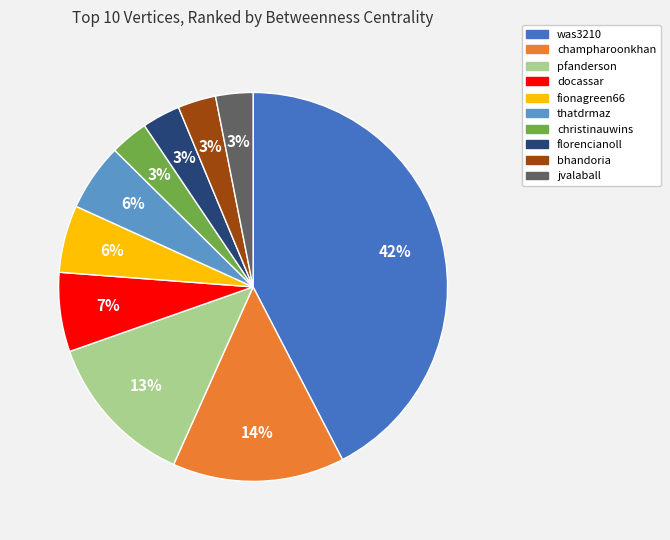

Count the number of slices in the pie.

10